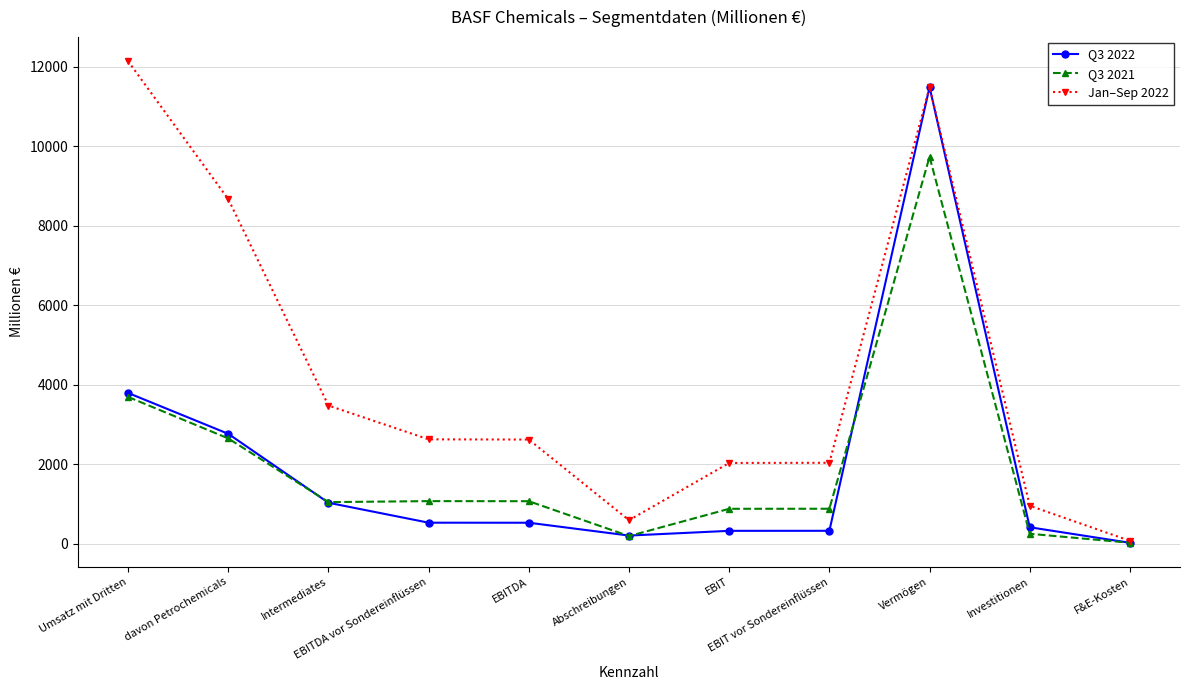

What is the spread (max minus min) of values at davon Petrochemicals?

6022